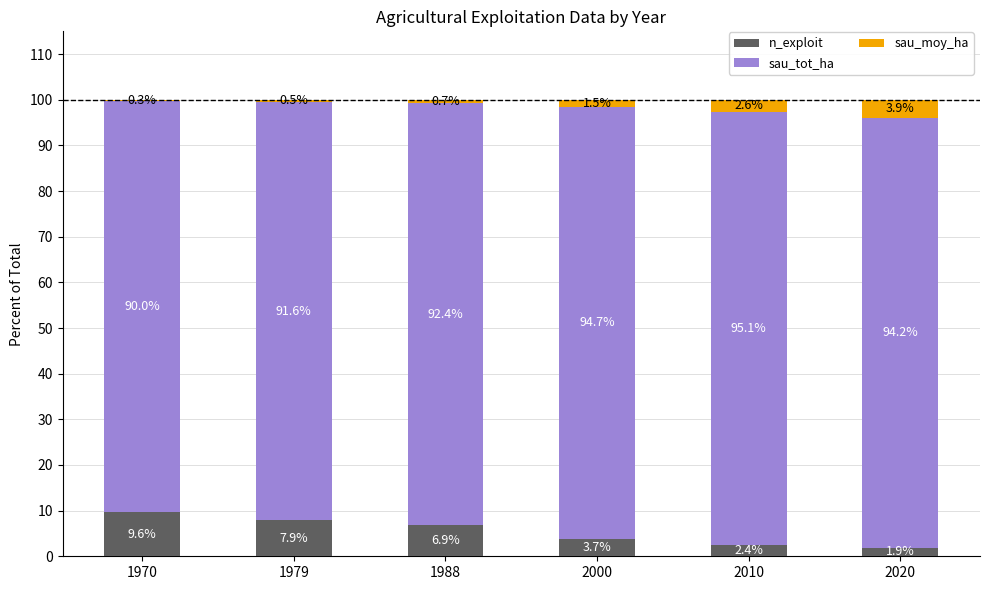

What is the sum of all n_exploit values?

32.4